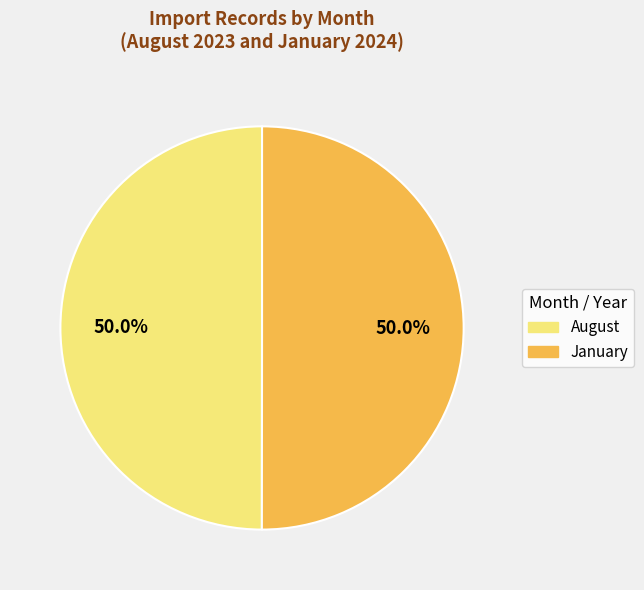

Approximately how many times larger is the value at January compared to August?

1.0